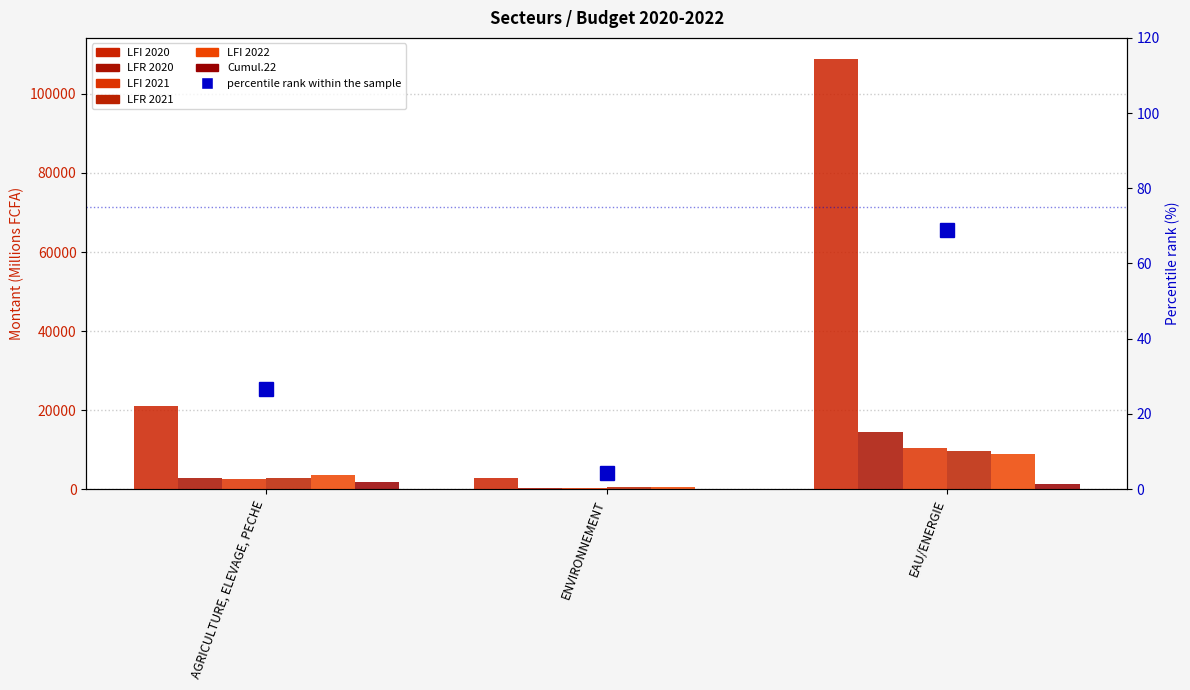

What is the value of the LFR 2021 bar at the 3rd from the left?

9722.0